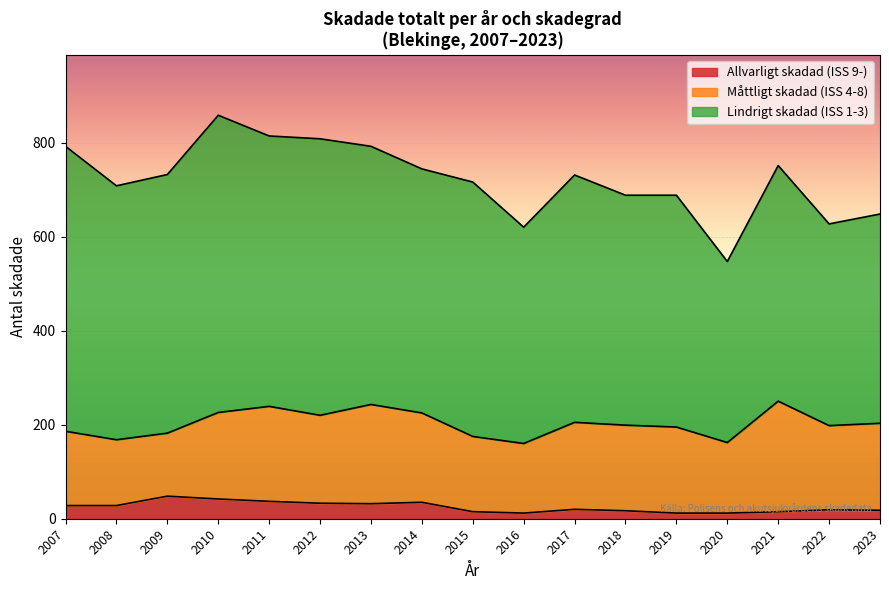

How many categories are shown in the chart?

32